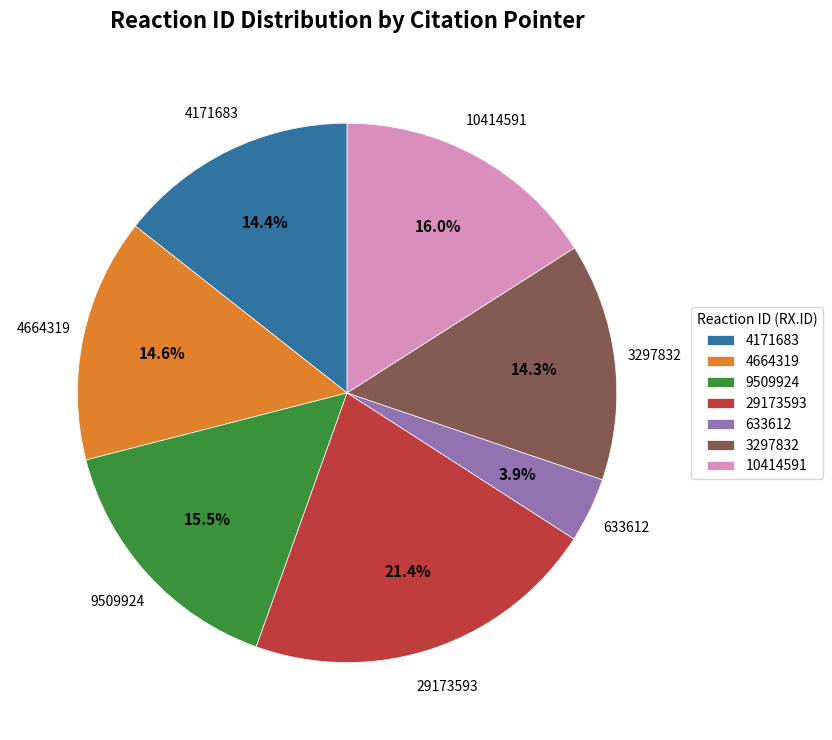

To the nearest percent, what is the combined percentage of 10414591 and 633612?

20%